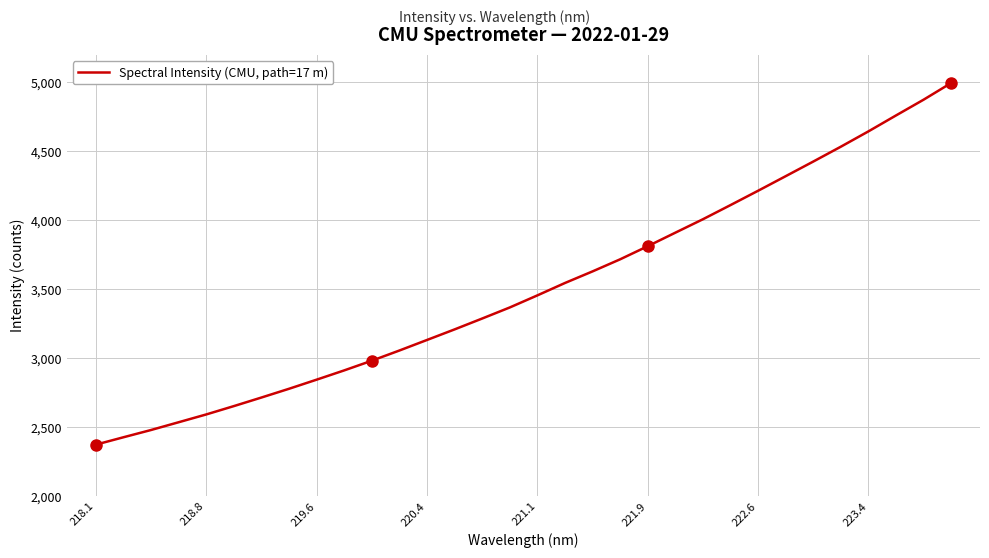

What is the smallest value displayed?

2371.2